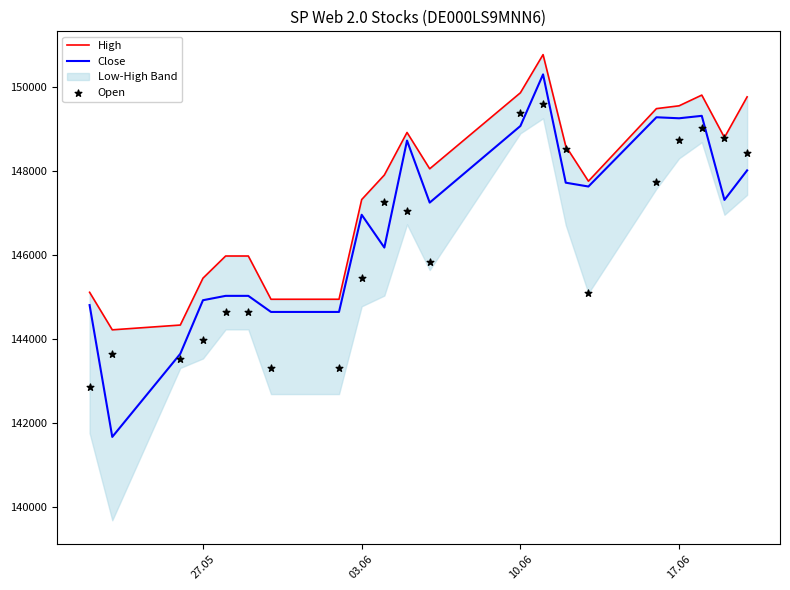

Which series has the largest total across all categories?

High